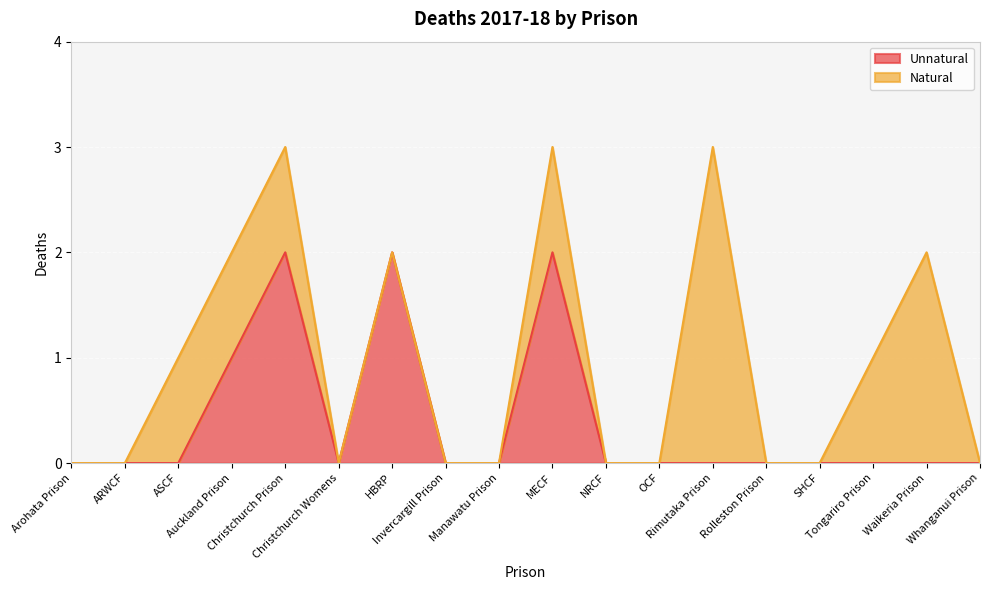

Is it true that the value at Tongariro Prison is 0?

True